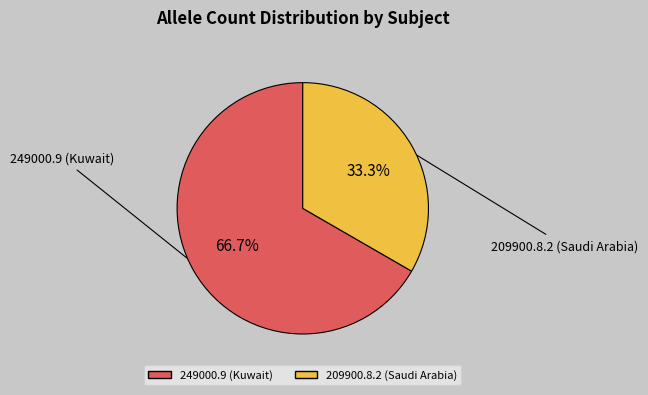

Which category has the smallest portion of the pie?

209900.8.2 (Saudi Arabia)